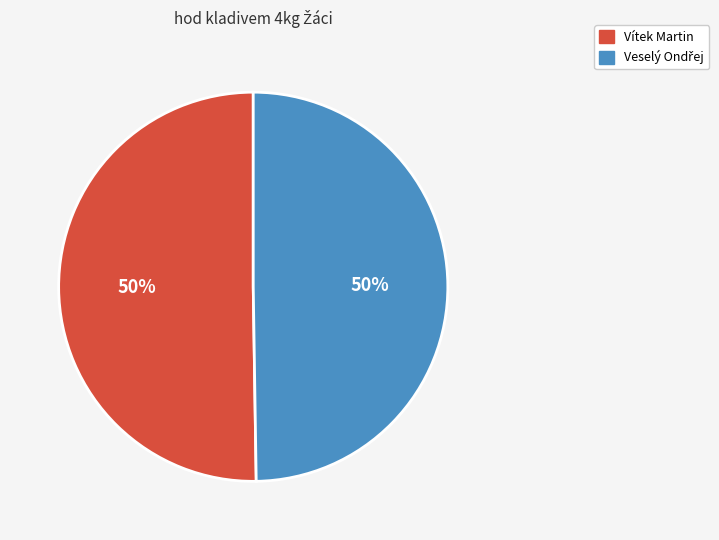

To the nearest percent, what is the average slice percentage?

50%